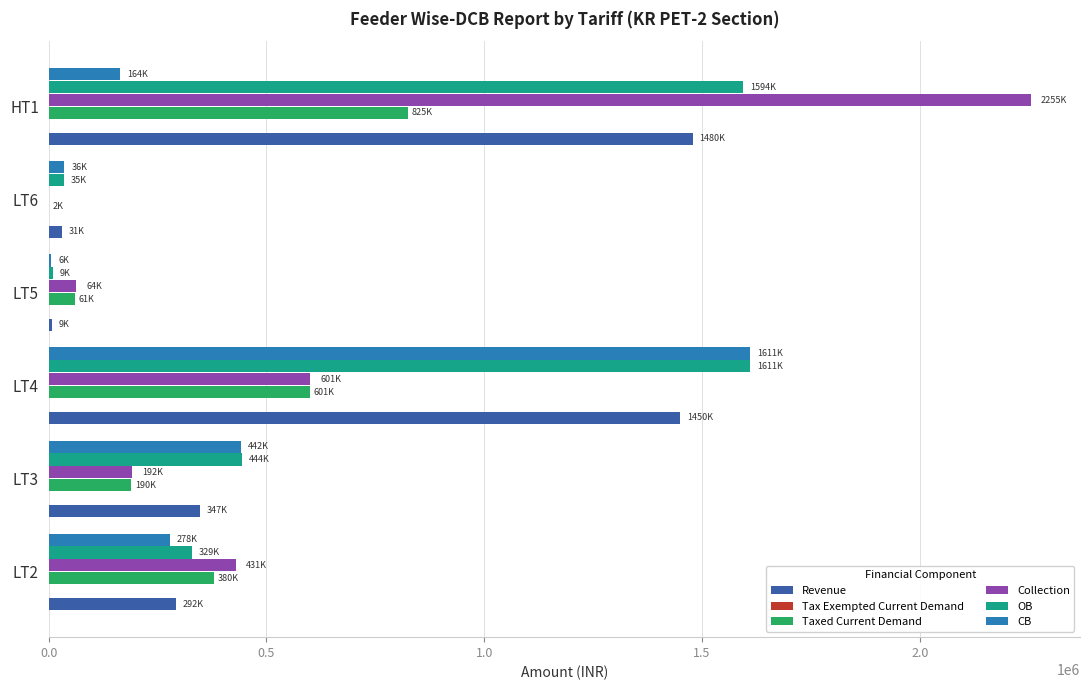

Which series has the widest spread of values?

Collection